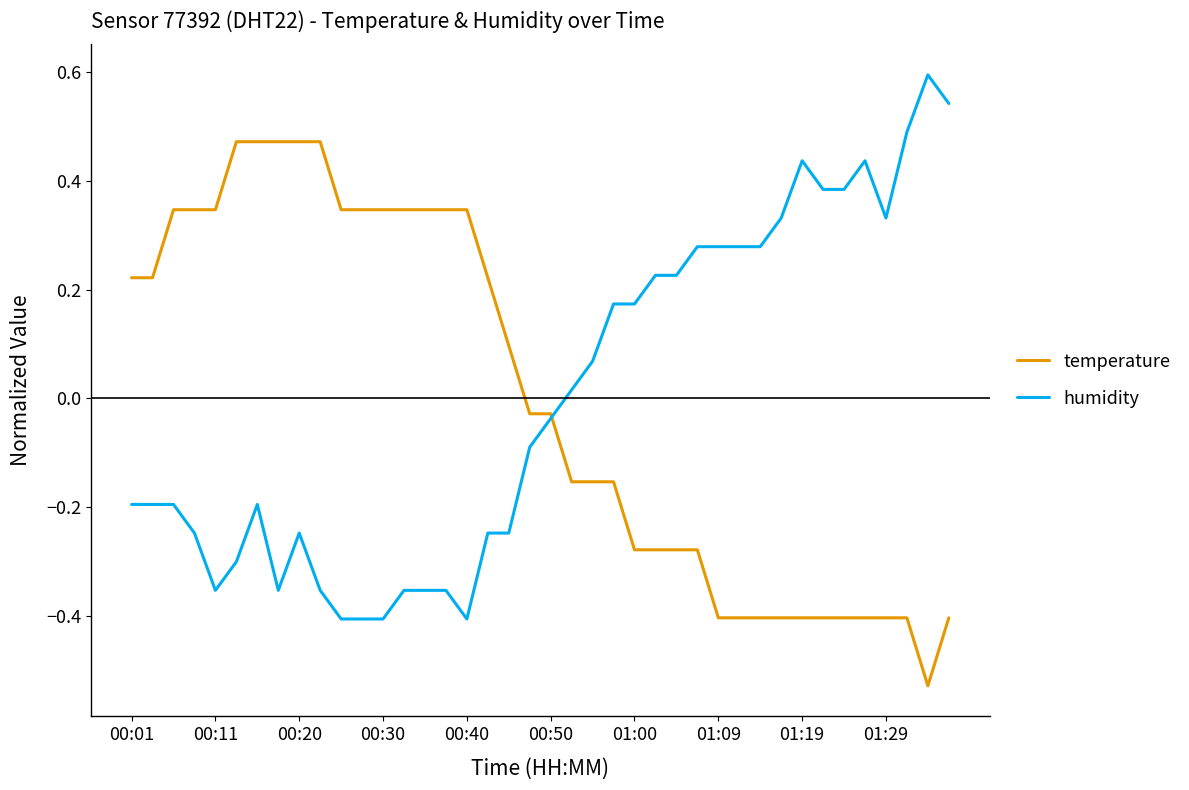

List the series in order of their peak value, highest first.

humidity, temperature